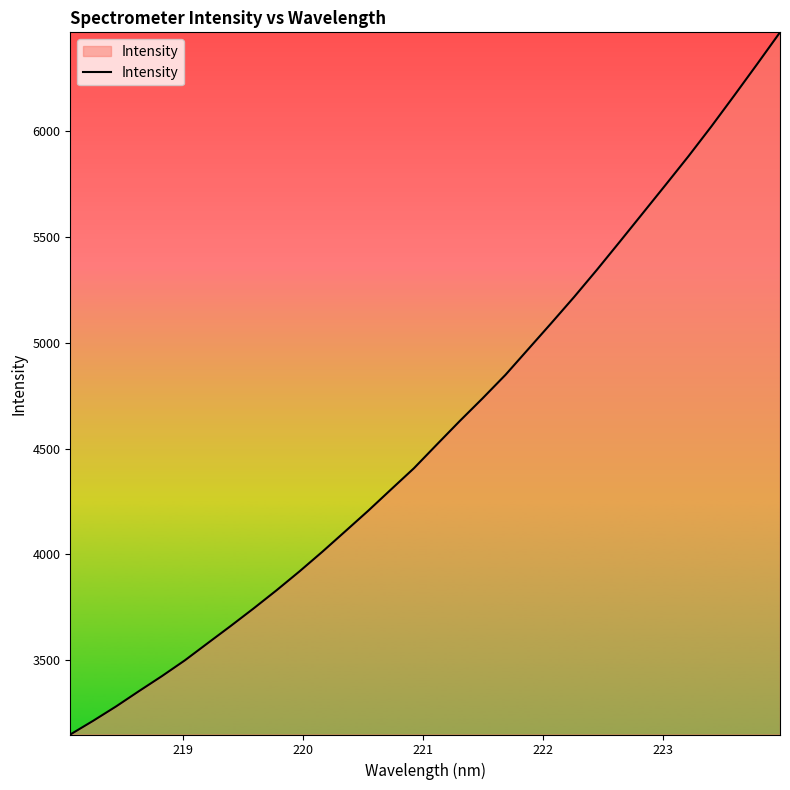

What is the greatest value displayed?

6467.4